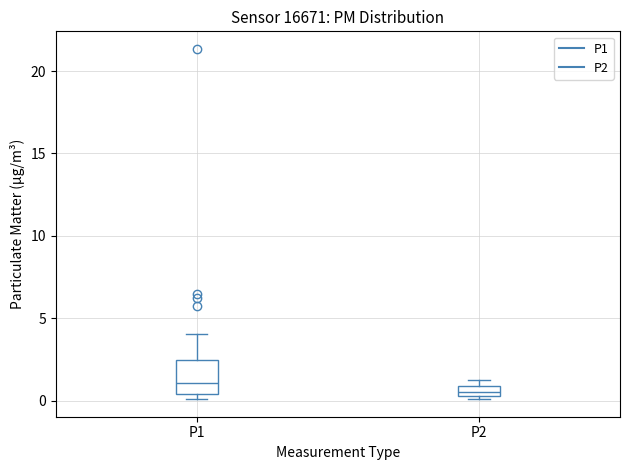

Which box has the highest median line?

P1